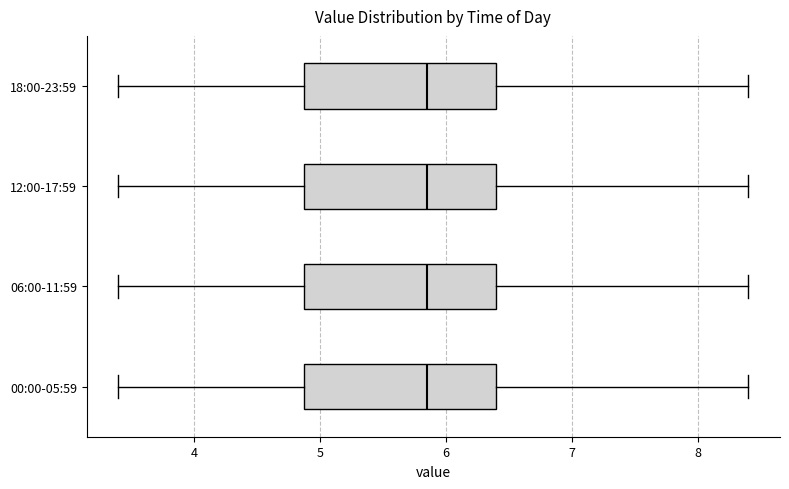

Reading bottom to top, transcribe this box plot: for each box, give where its median line is, the range the box spans, and where its two whiskers end, as read against the x-axis. The values are not printed on the chart, so give them approximately, as read against the axis.

00:00-05:59: median 5.9, box 4.9 to 6.4, whiskers 3.4 to 8.4
06:00-11:59: median 5.9, box 4.9 to 6.4, whiskers 3.4 to 8.4
12:00-17:59: median 5.9, box 4.9 to 6.4, whiskers 3.4 to 8.4
18:00-23:59: median 5.9, box 4.9 to 6.4, whiskers 3.4 to 8.4